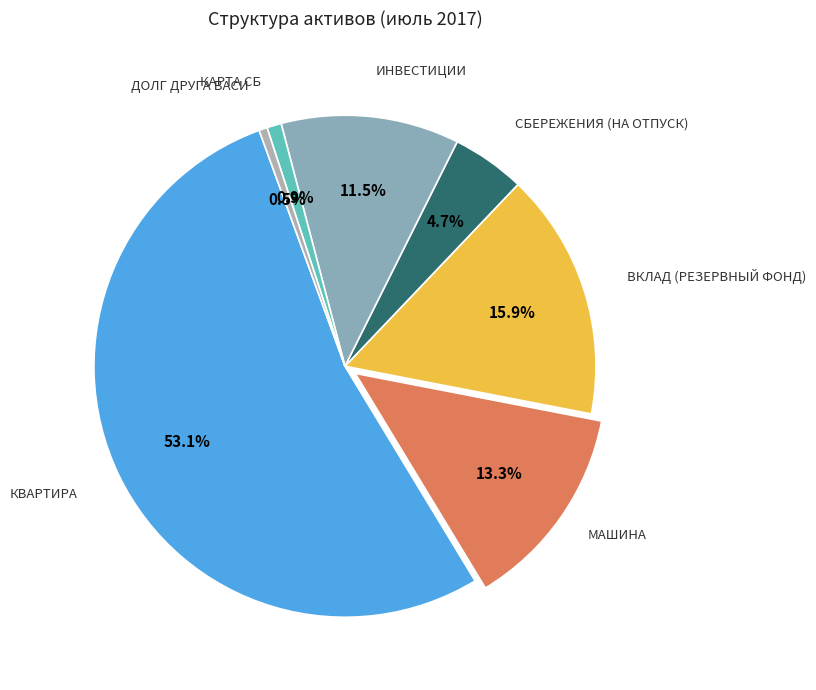

Which slice is the largest?

Квартира